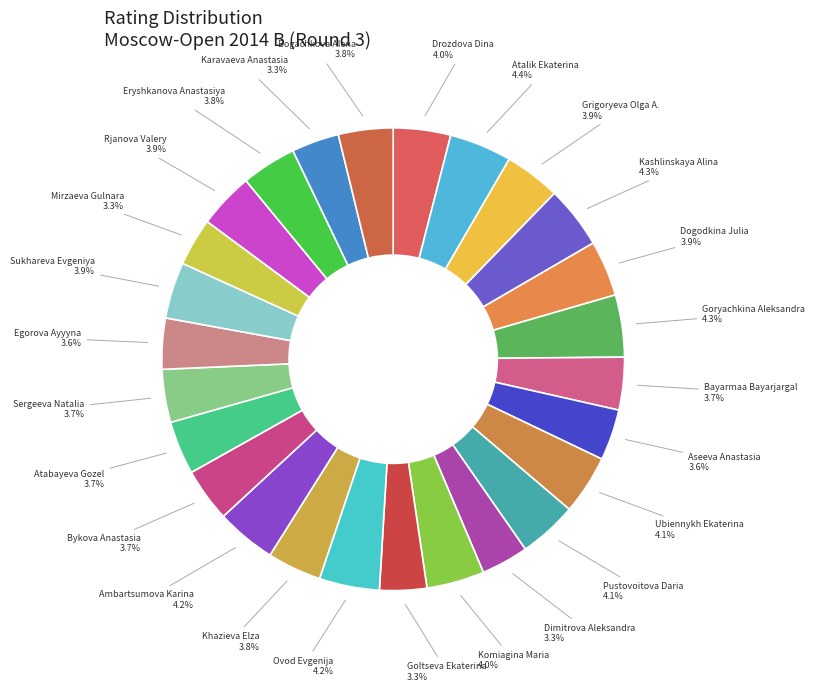

Which has a higher value, Khazieva Elza or Atalik Ekaterina?

Atalik Ekaterina